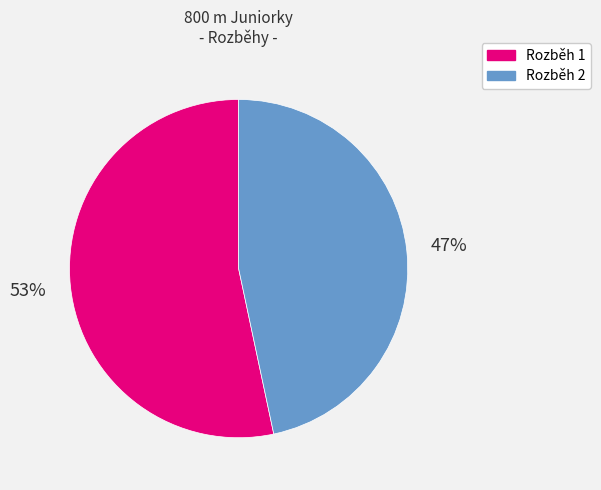

The Rozběh 2 slice represents 47% of the pie. True or false?

True